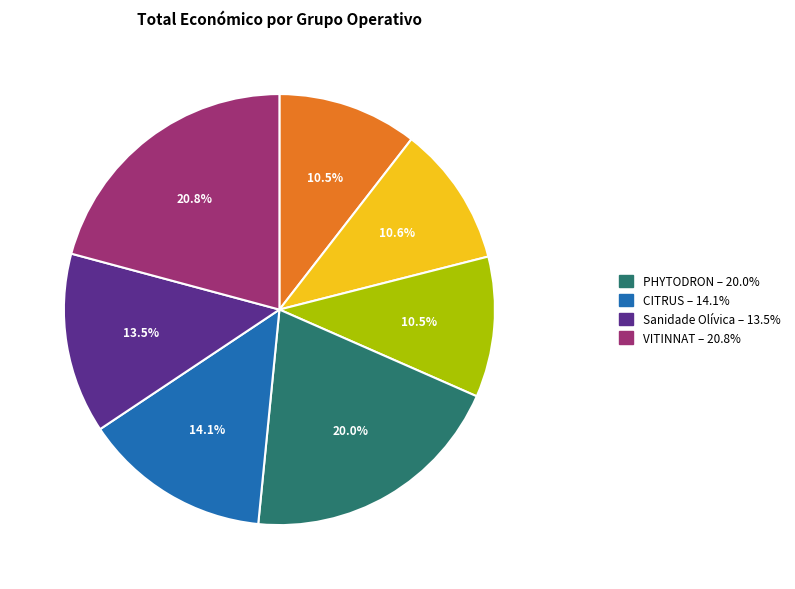

Count the number of slices in the pie.

7